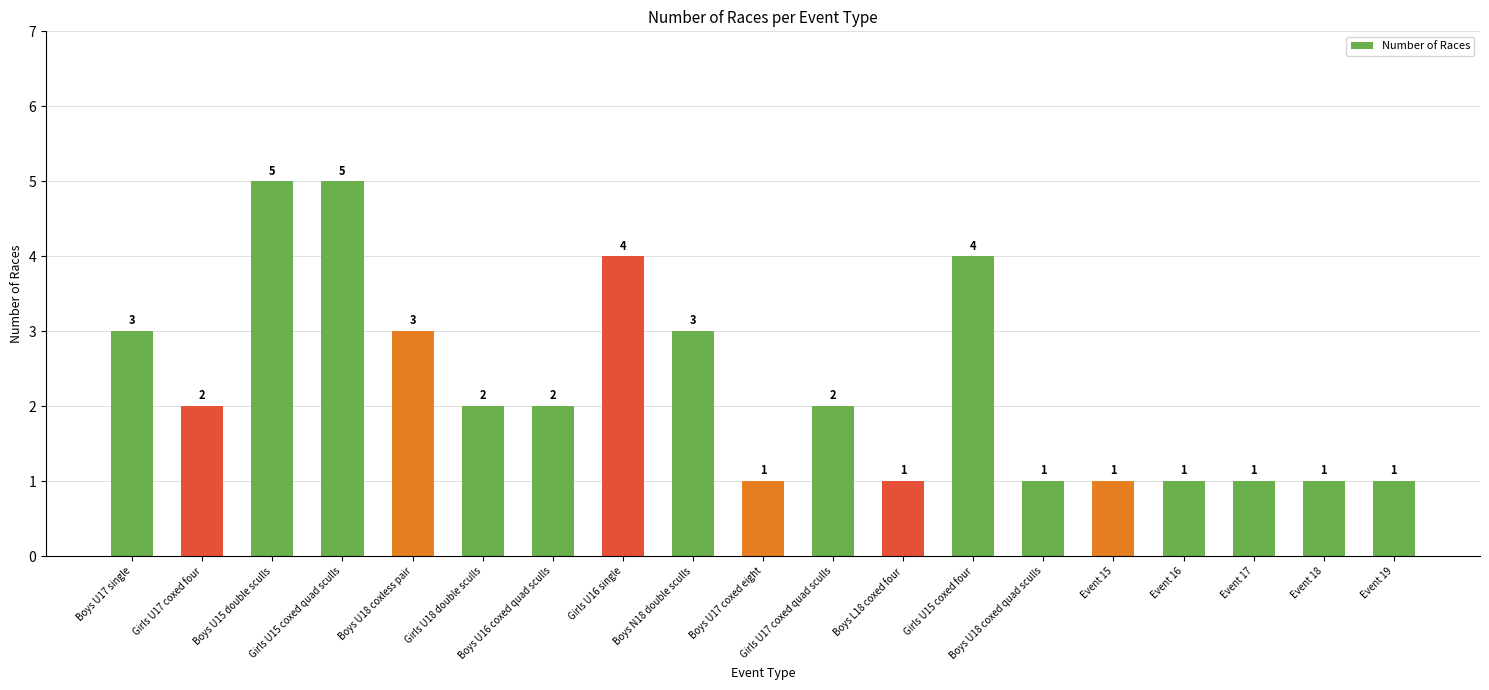

The chart shows a value of 2 at Girls U17 coxed quad sculls. True or false?

True